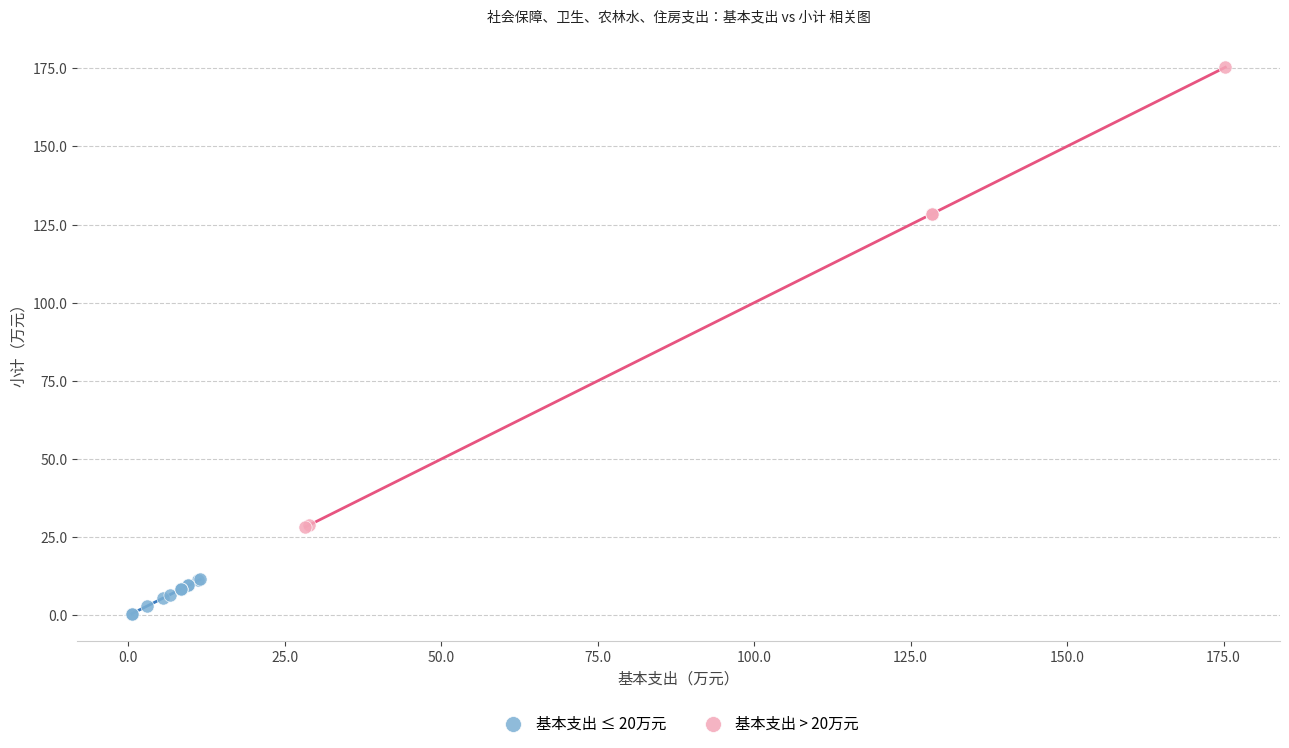

Which series reaches the minimum Y coordinate?

基本支出 ≤ 20万元